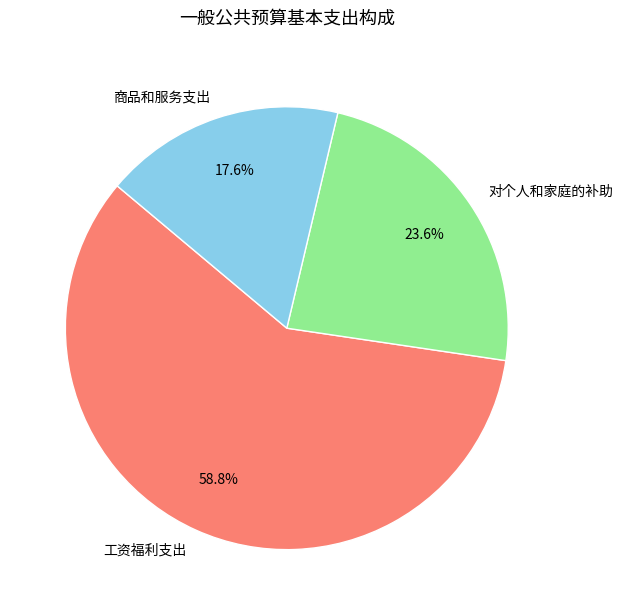

Count the number of slices in the pie.

3